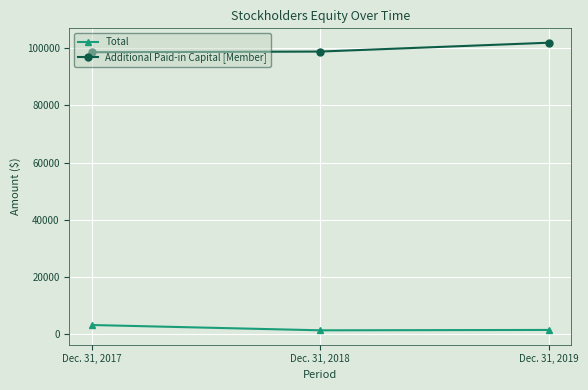

What is the maximum value shown in the chart?

101886